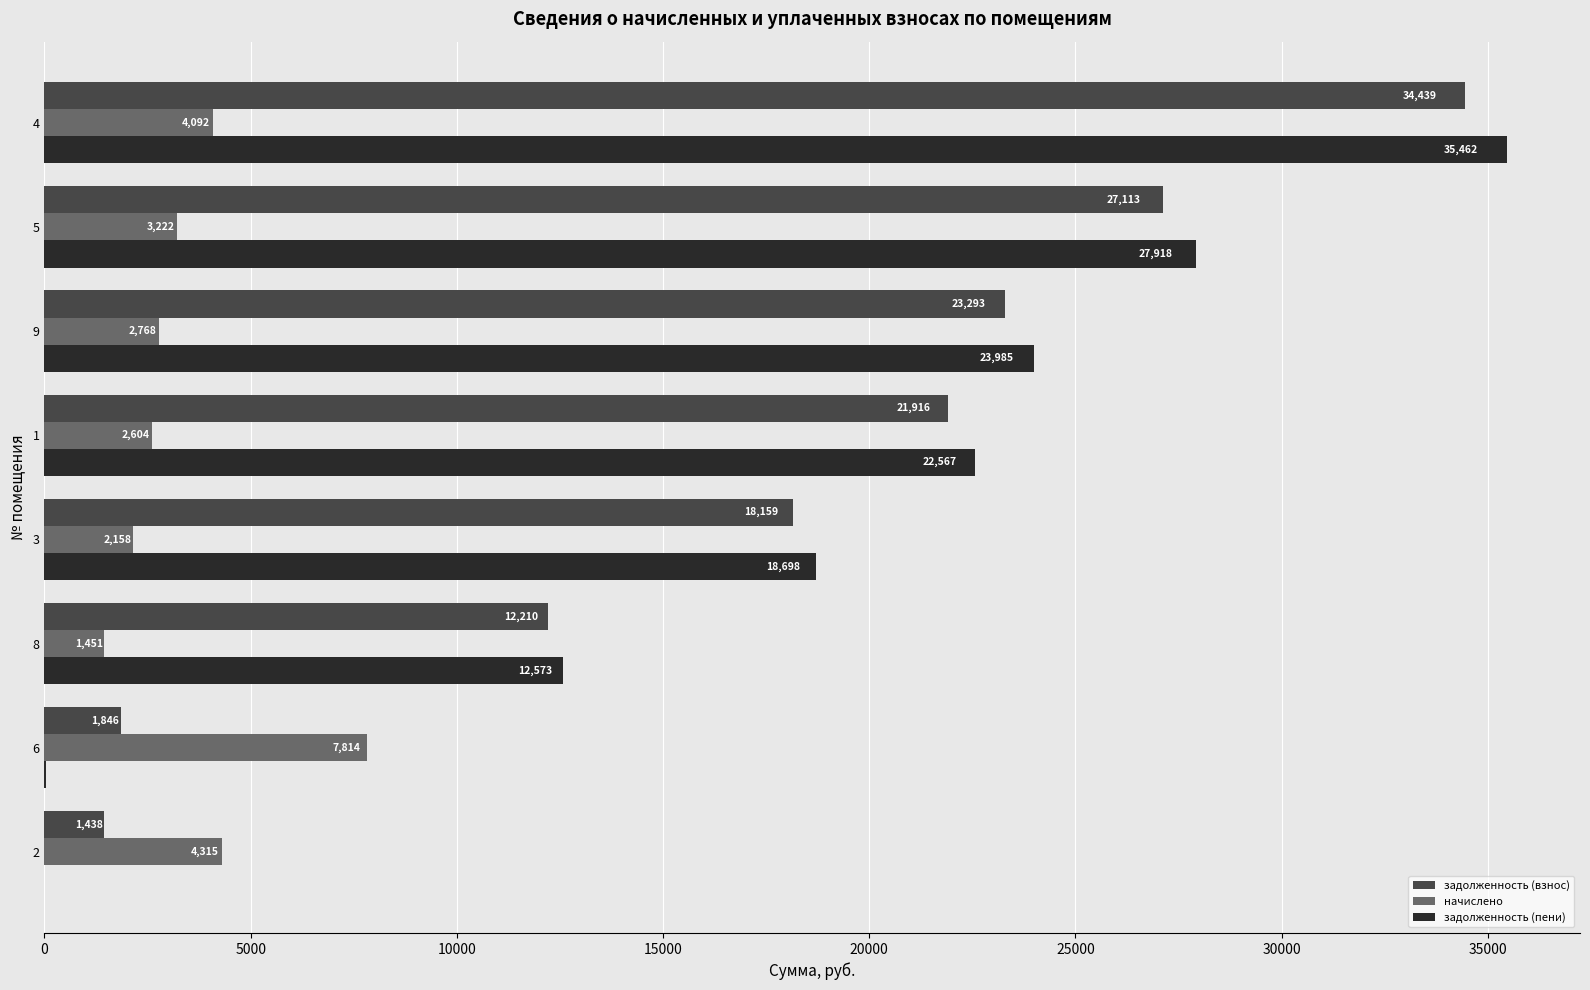

The value of задолженность (взнос) at 2 is 1437.6. True or false?

True